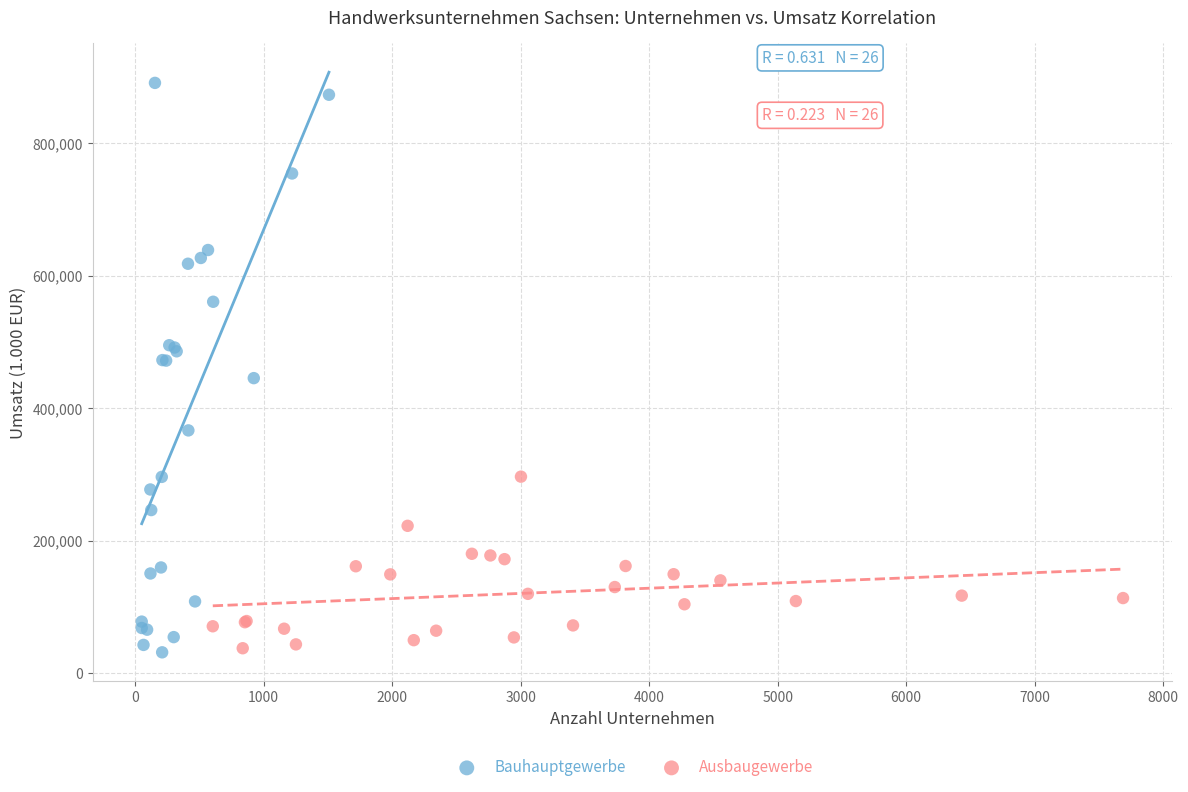

Which series has the largest Y range (max minus min)?

Bauhauptgewerbe